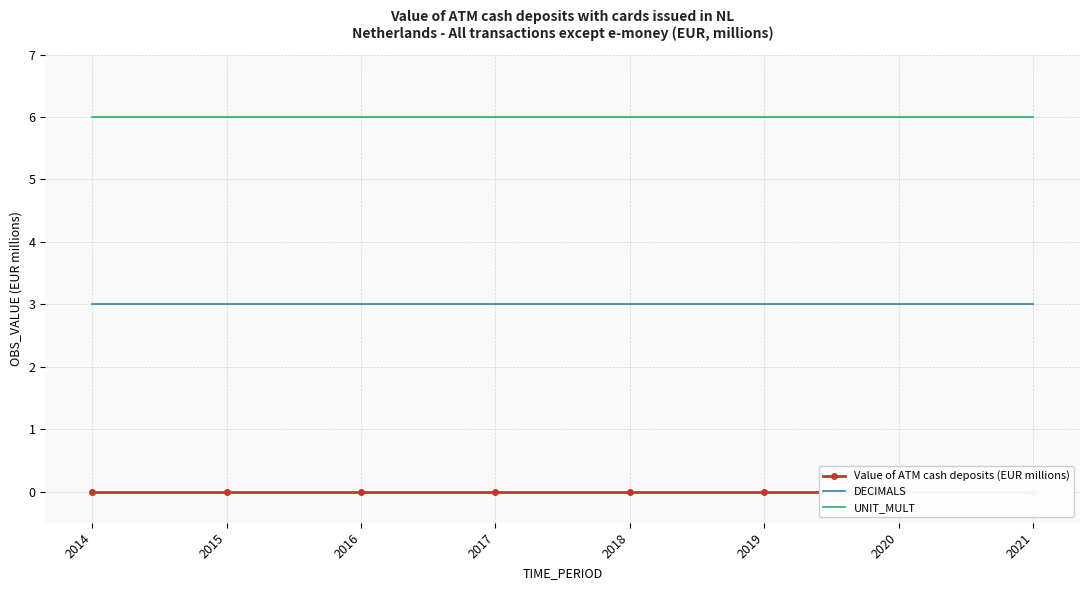

Rank the categories by Value of ATM cash deposits (EUR millions) value from highest to lowest.

2014, 2015, 2016, 2017, 2018, 2019, 2020, 2021